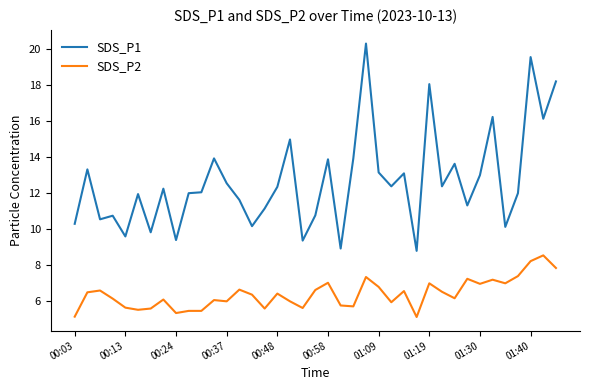

Which series has the largest total across all categories?

SDS_P1